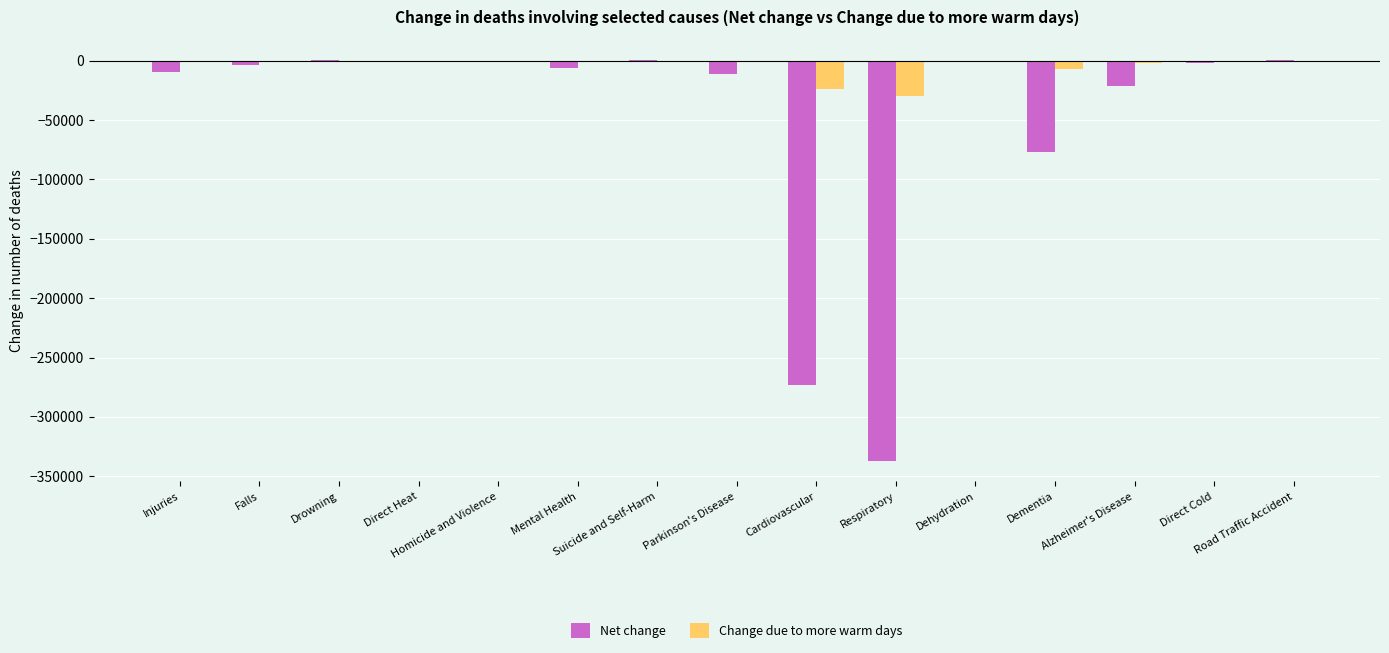

Between Dementia and Alzheimer's Disease, which series saw the biggest shift?

Net change